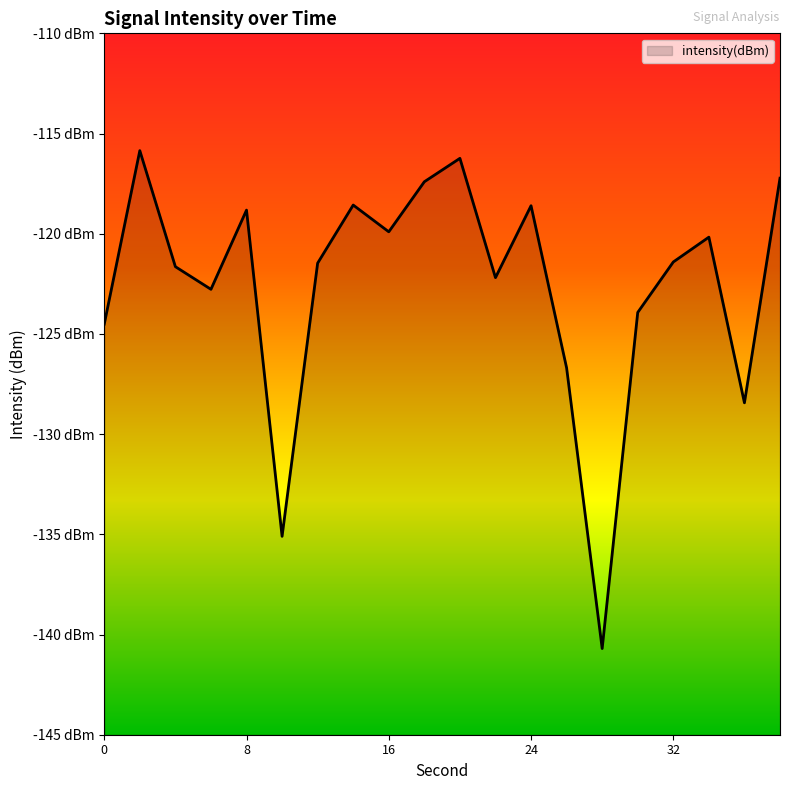

What is the value of the 14th point from the left?

-126.7